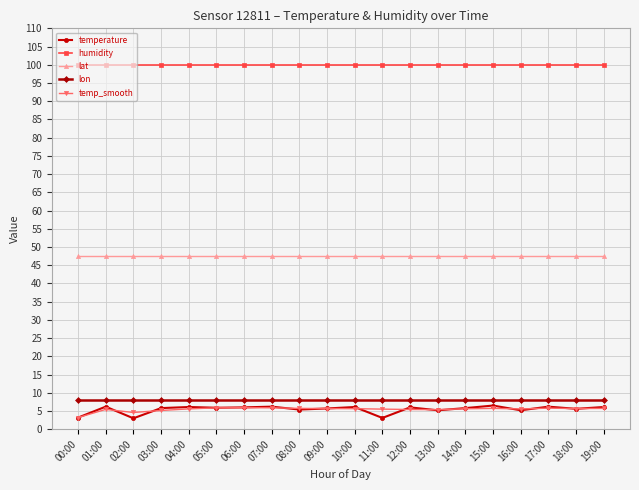

What are all the series names shown in the legend?

temperature, humidity, lat, lon, temp_smooth